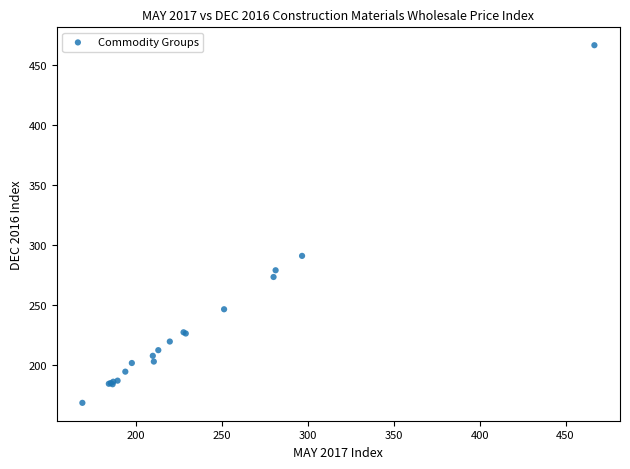

What Y value in the scatter plot is closest to 317?

291.2